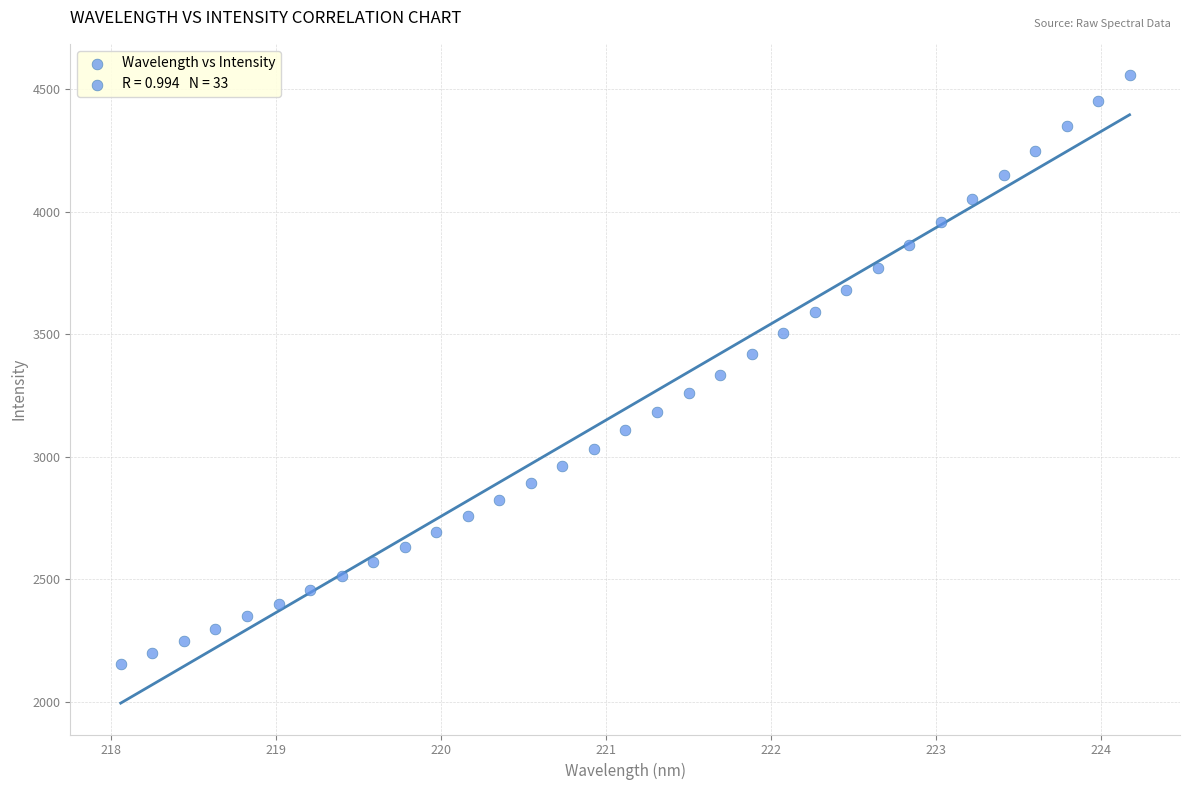

What is the range of X values (max minus min)?

6.1